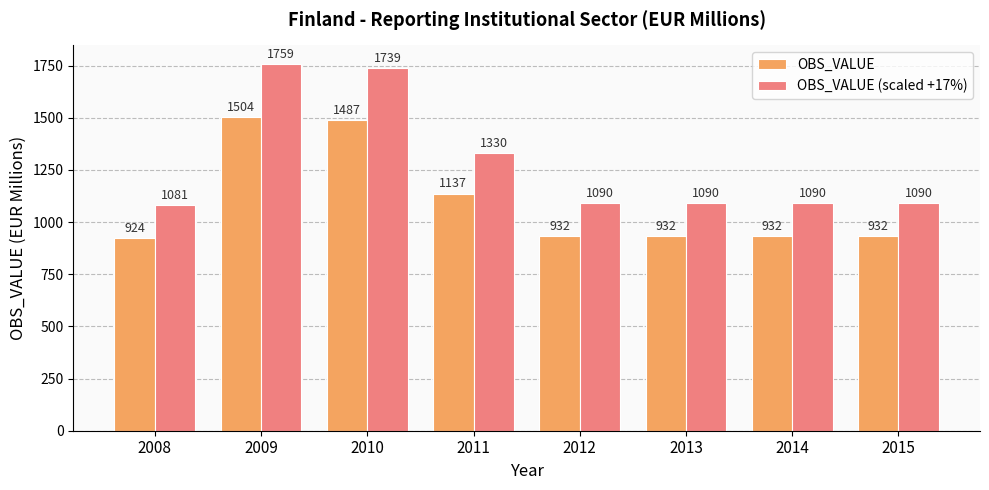

Which series changed the most between 2008 and 2010?

OBS_VALUE (scaled +17%)